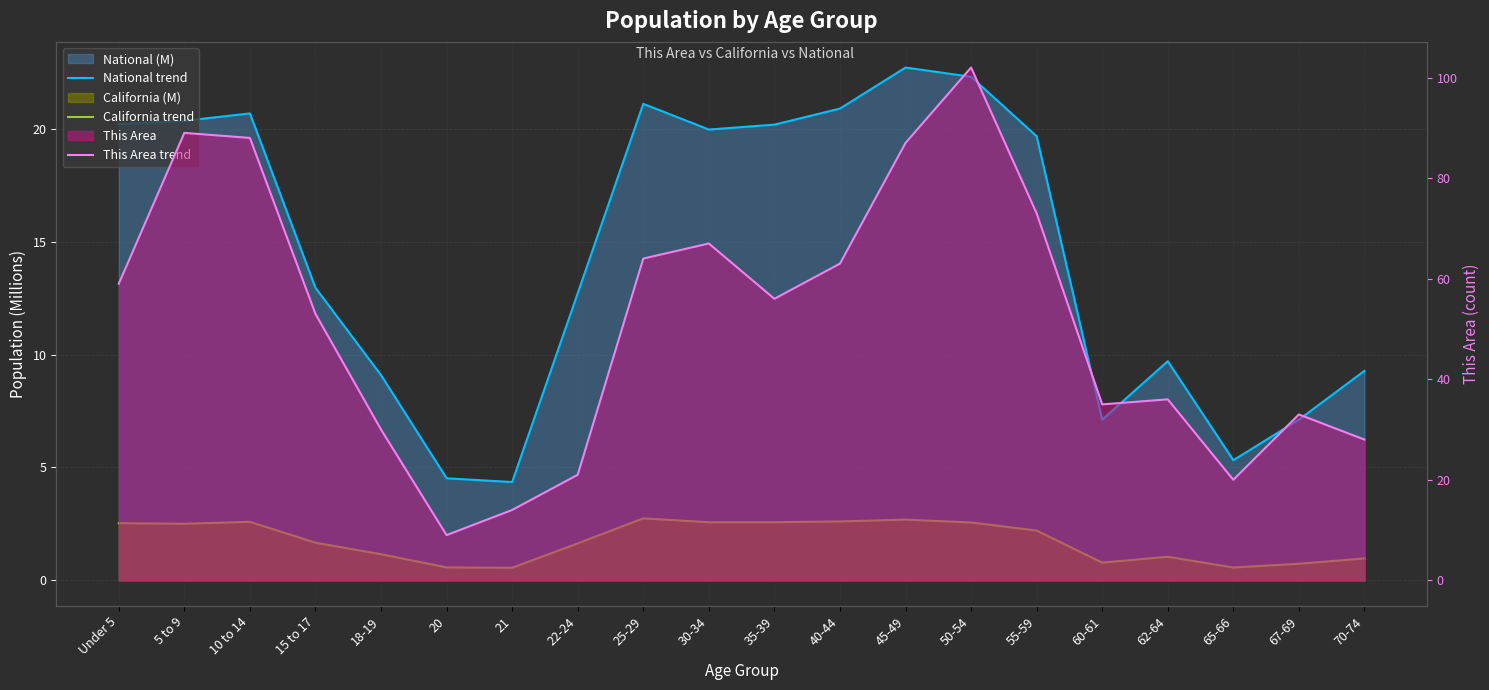

What is the value of the This Area trend point at the 12th from the left?

63.0